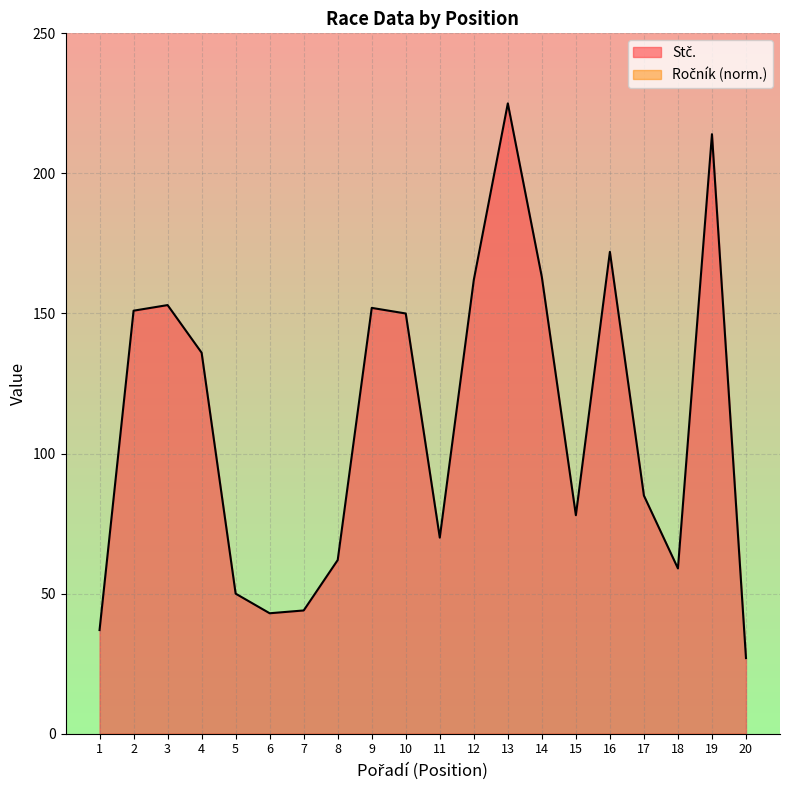

At which category does the chart reach its peak across all series?

13